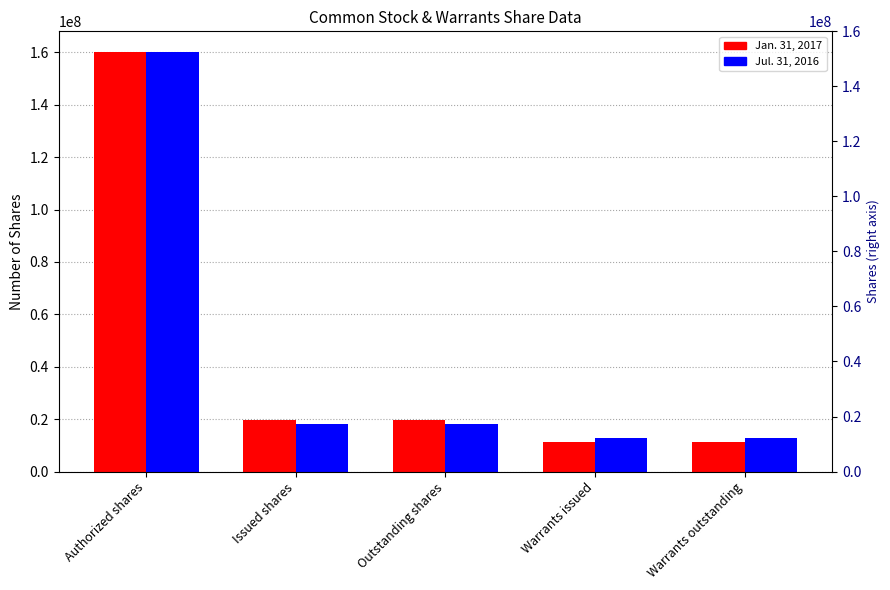

Is it true that Jan. 31, 2017 equals 17760291 at Warrants outstanding?

False